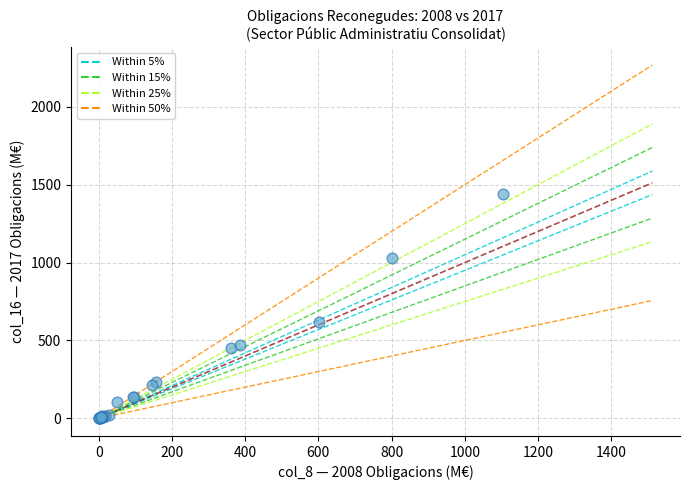

What Y value in the scatter plot is closest to 720?

619.6